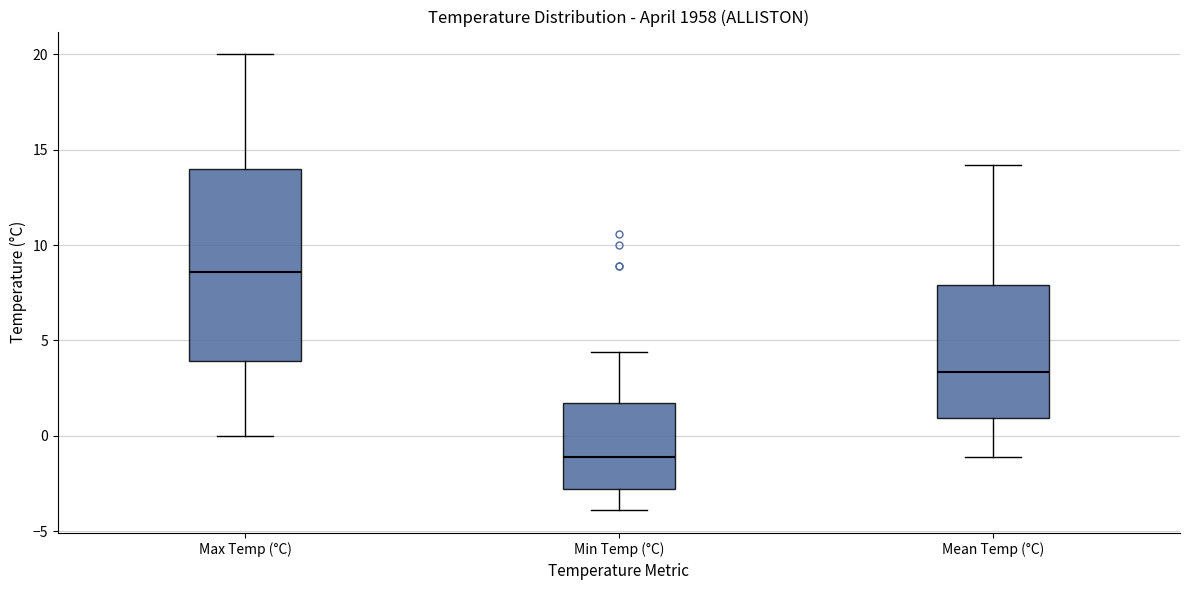

Which box is the tallest, from its lower edge to its upper edge?

Max Temp (°C)